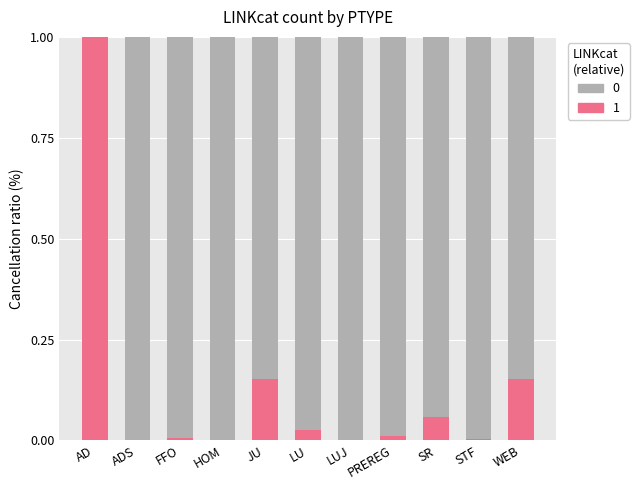

Are the bars horizontal?

No